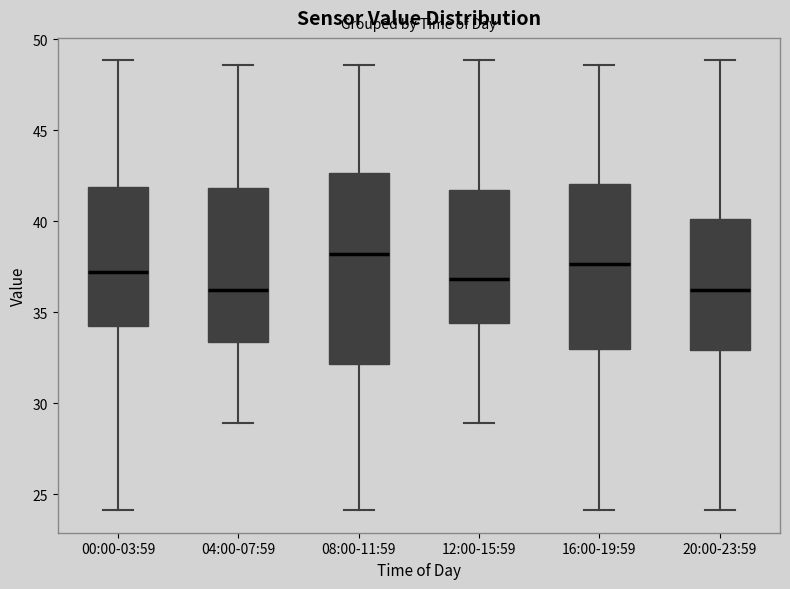

Reading left to right, transcribe this box plot: for each box, give where its median line is, the range the box spans, and where its two whiskers end, as read against the y-axis. The values are not printed on the chart, so give them approximately, as read against the axis.

00:00-03:59: median 37.0, box 34.0 to 42.0, whiskers 24.0 to 49.0
04:00-07:59: median 36.0, box 33.5 to 42.0, whiskers 29.0 to 48.5
08:00-11:59: median 38.0, box 32.0 to 42.5, whiskers 24.0 to 48.5
12:00-15:59: median 37.0, box 34.5 to 41.5, whiskers 29.0 to 49.0
16:00-19:59: median 37.5, box 33.0 to 42.0, whiskers 24.0 to 48.5
20:00-23:59: median 36.0, box 33.0 to 40.0, whiskers 24.0 to 49.0